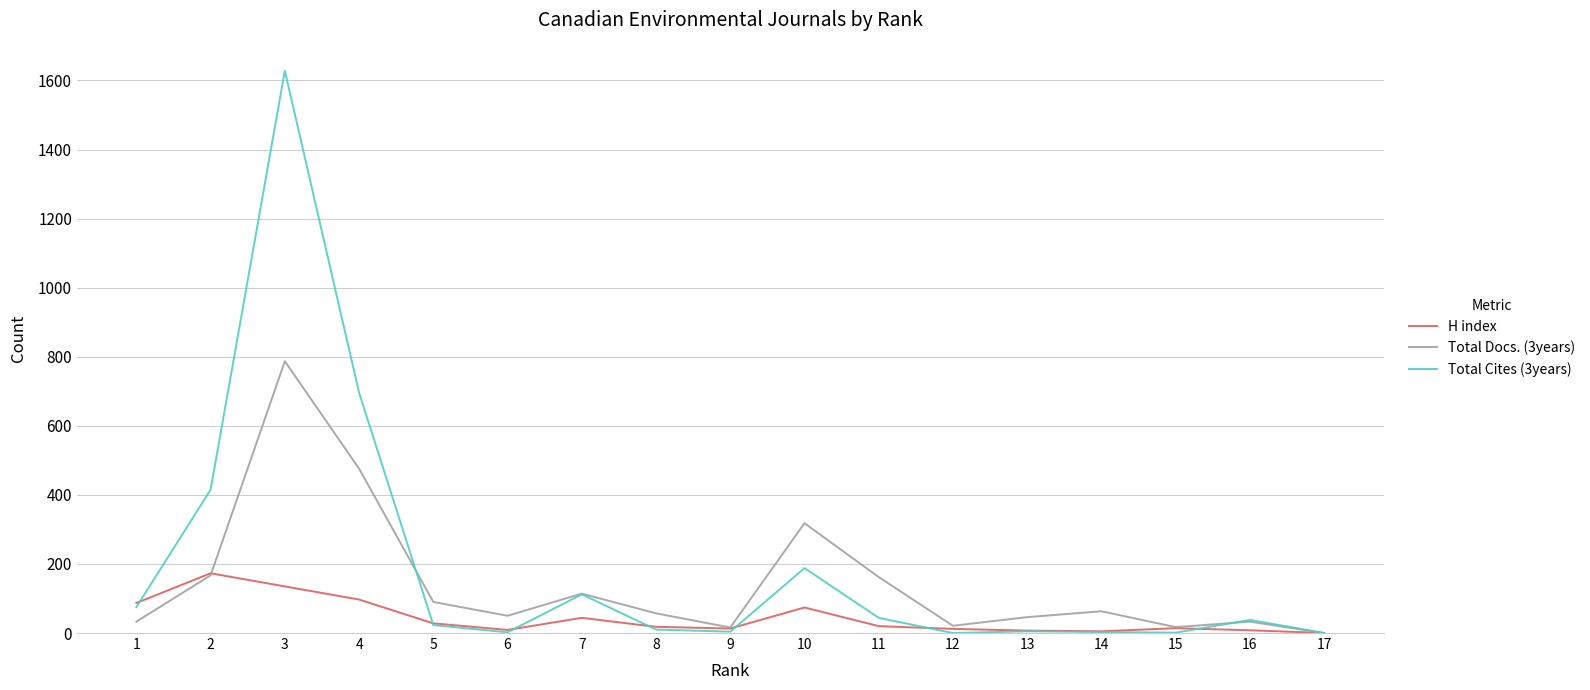

The value of Total Docs. (3years) at 10 is 219. True or false?

False